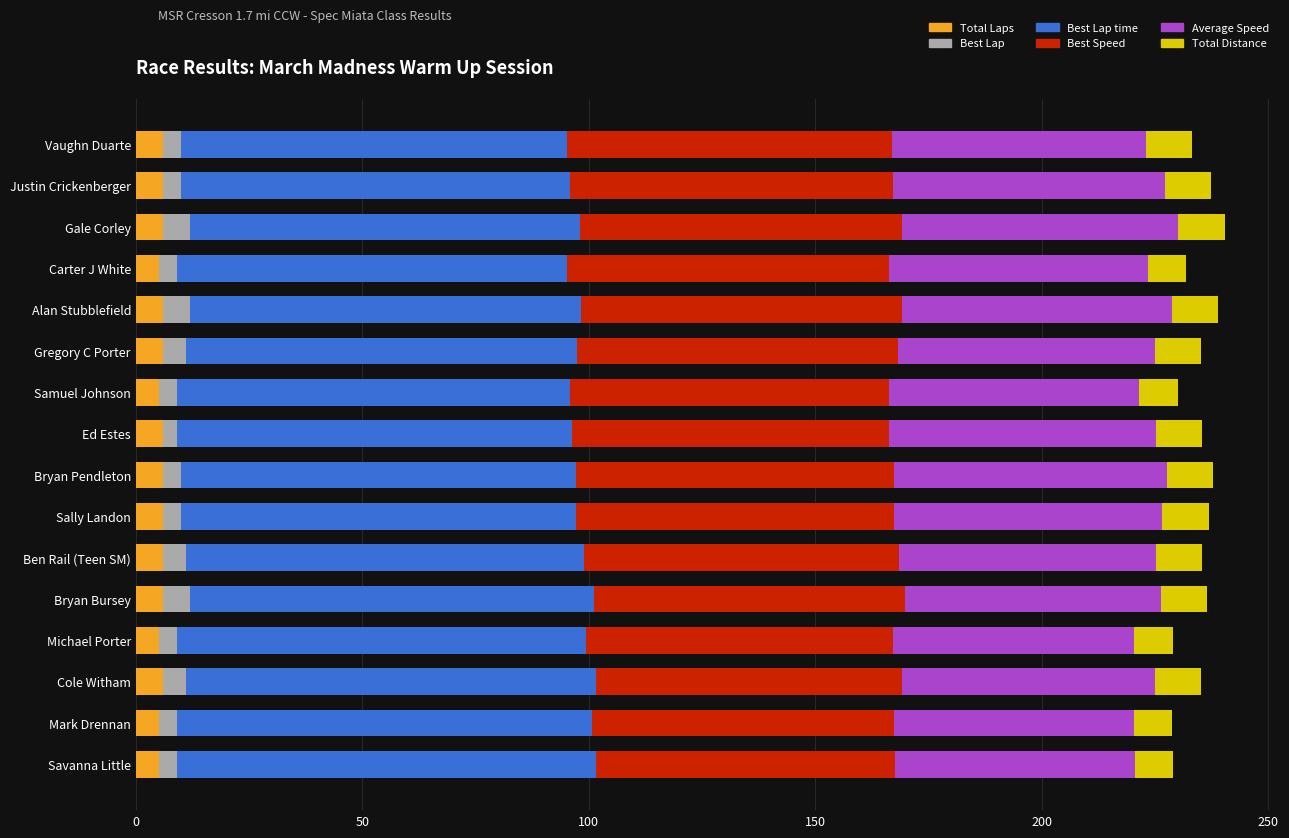

What are all the series names shown in the legend?

Total Laps, Best Lap, Best Lap time, Best Speed, Average Speed, Total Distance